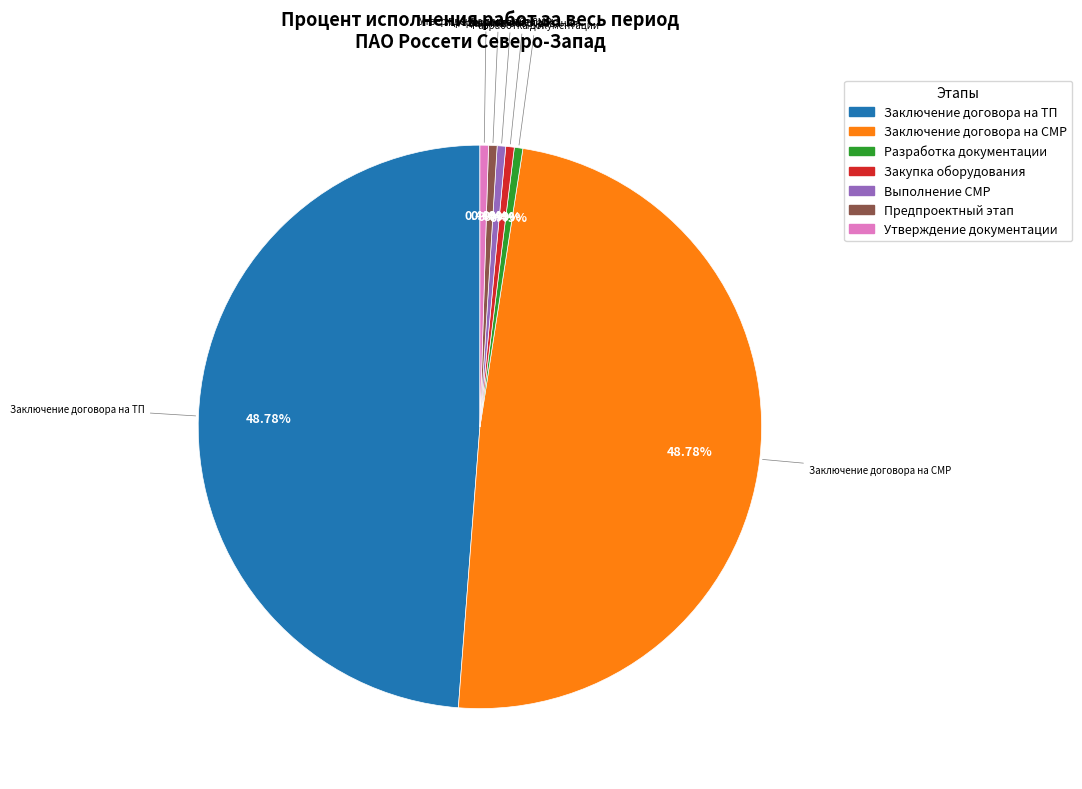

How many segments does this pie chart have?

7